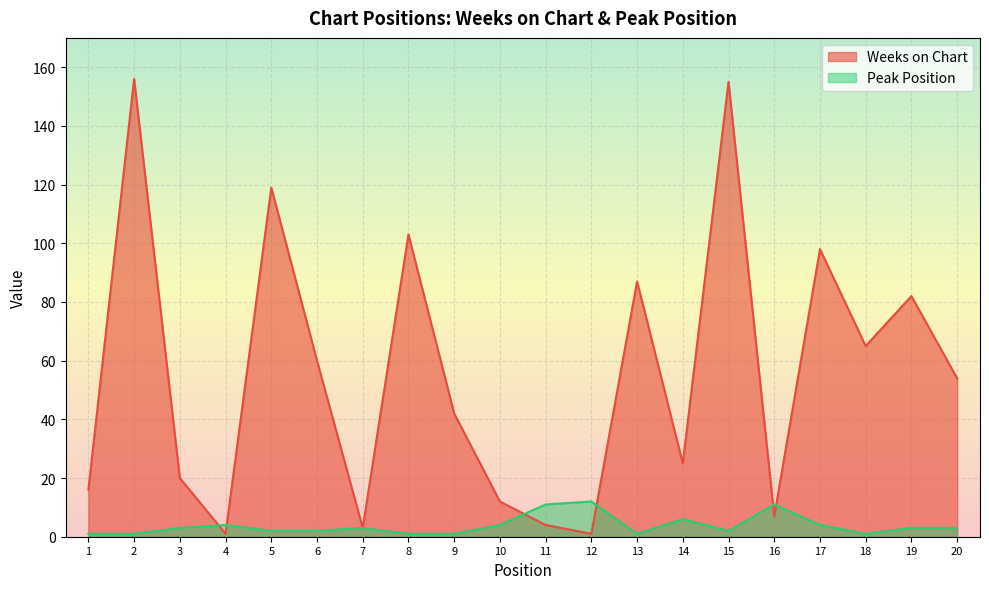

Between 16 and 10, which is larger?

10